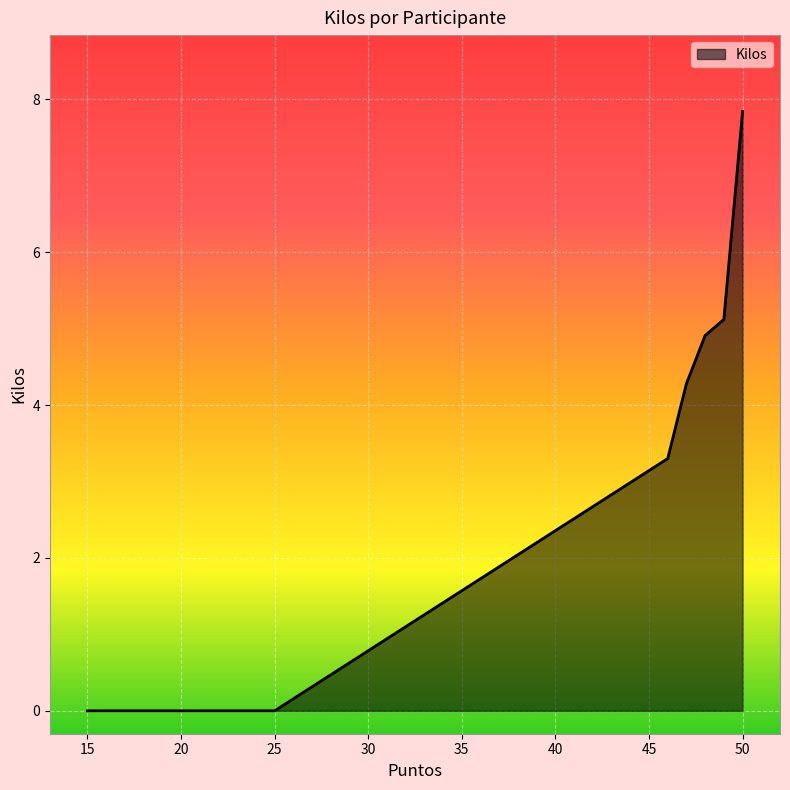

True or false: there are more than 1 points higher than both neighbors.

False